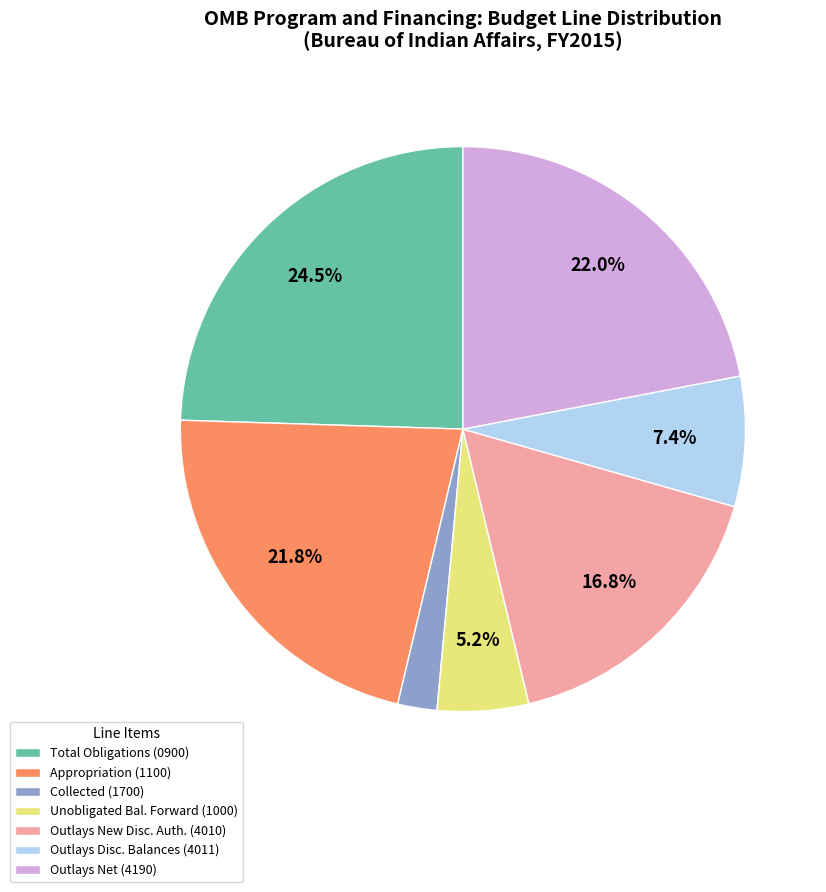

Does Outlays New Disc. Auth. (4010) account for over 50% of the chart?

No